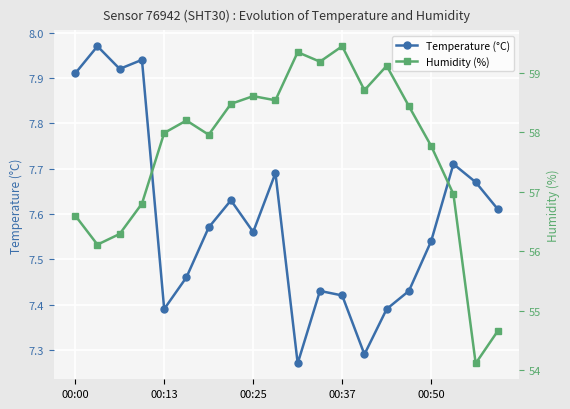

At 18, list the series in order from largest to smallest.

Humidity (%), Temperature (°C)